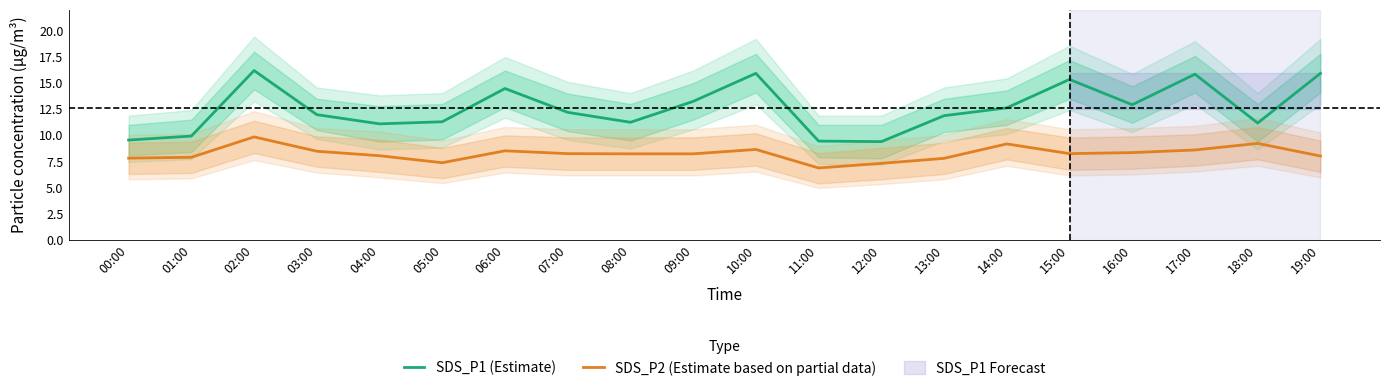

What is the value of the SDS_P2 (Estimate based on partial data) point at the 6th from the left?

7.4